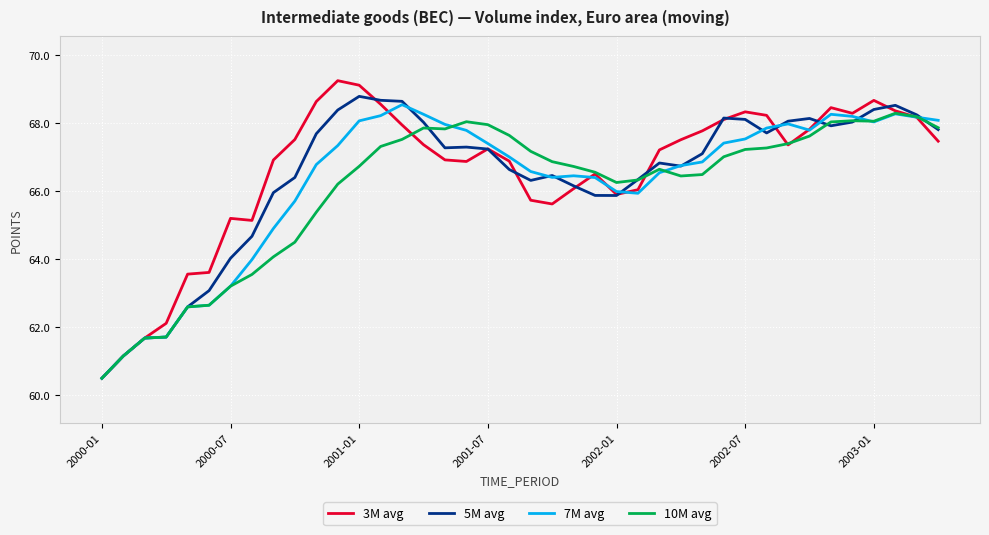

How many values in the 3M avg series are below 67?

18